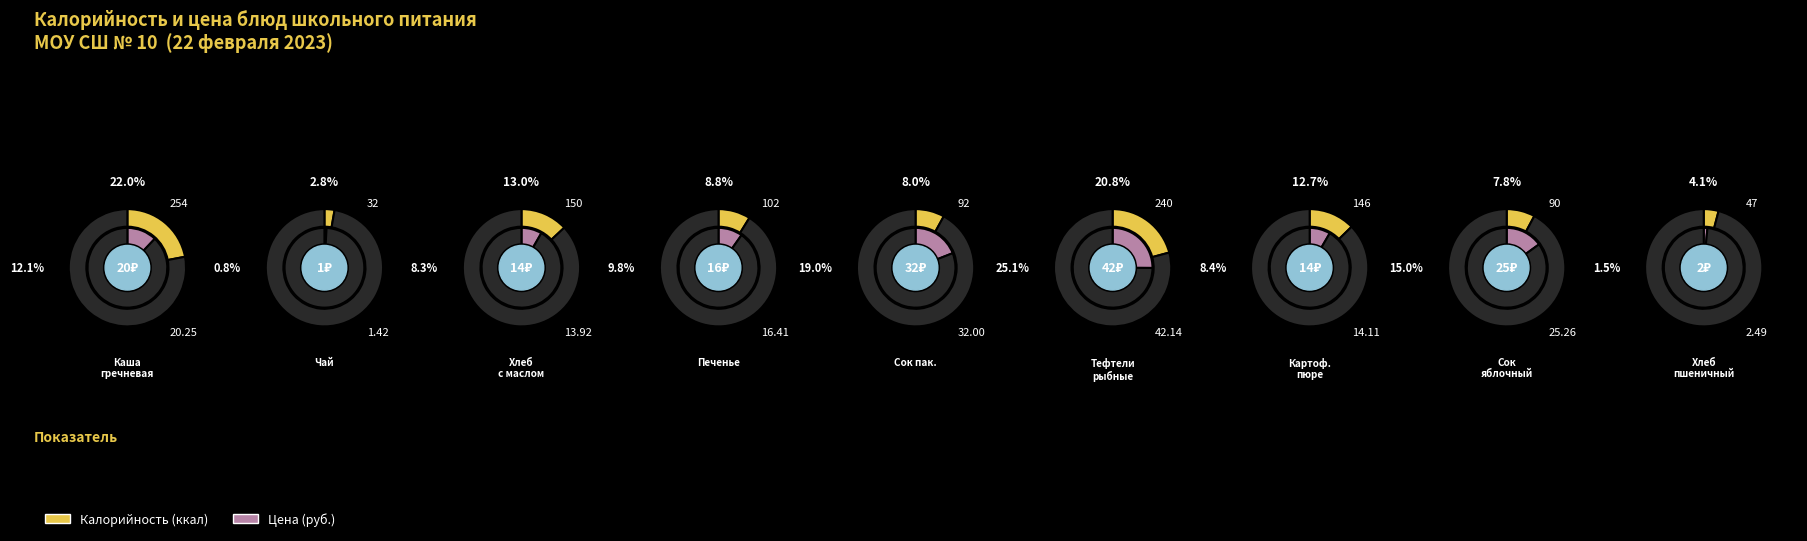

Which series has the widest spread of values?

Calories